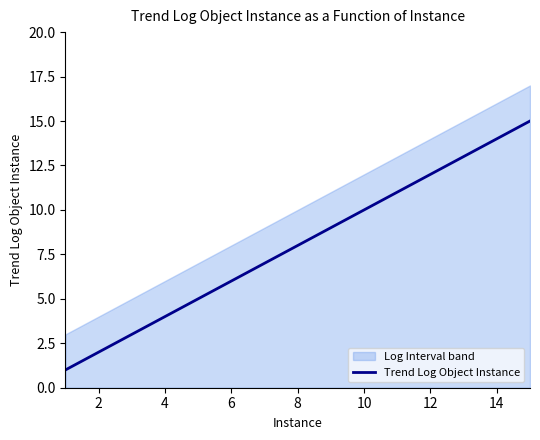

Is it true that Trend Log Object Instance equals 10 at 10?

True